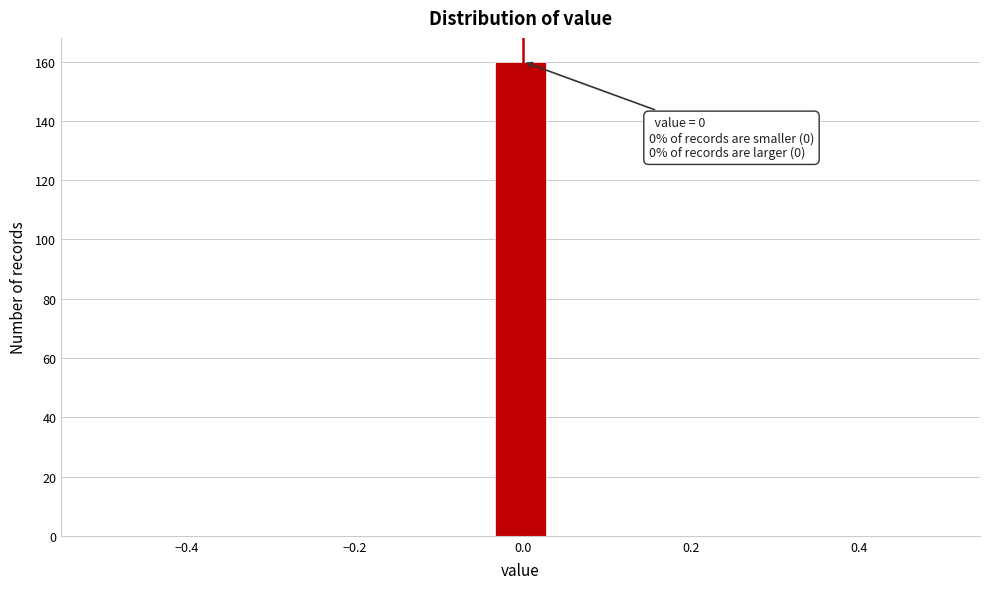

Read against the x-axis, roughly where is the centre of the tallest bar?

0.00